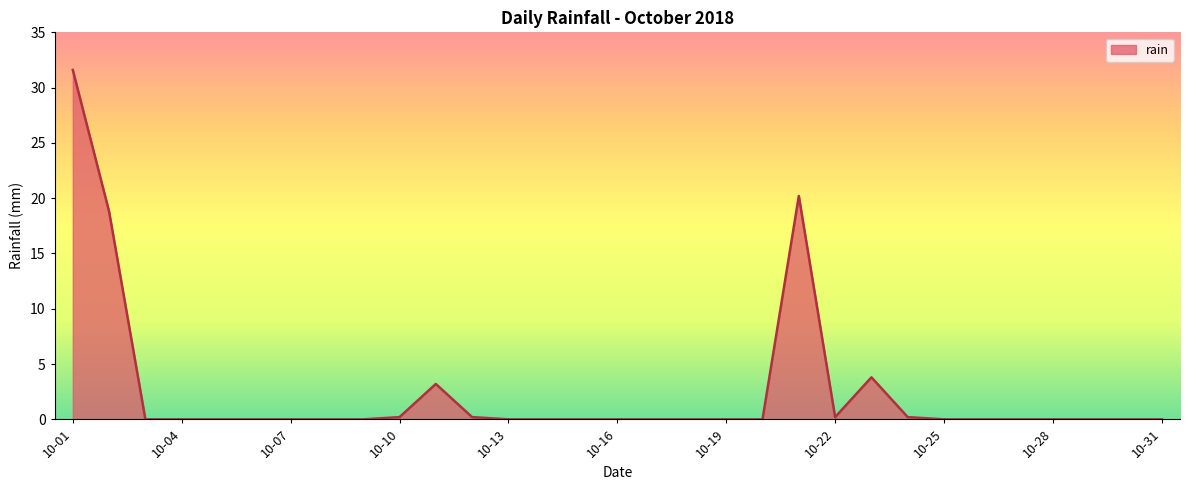

Does the chart display data point markers on the line(s)?

No